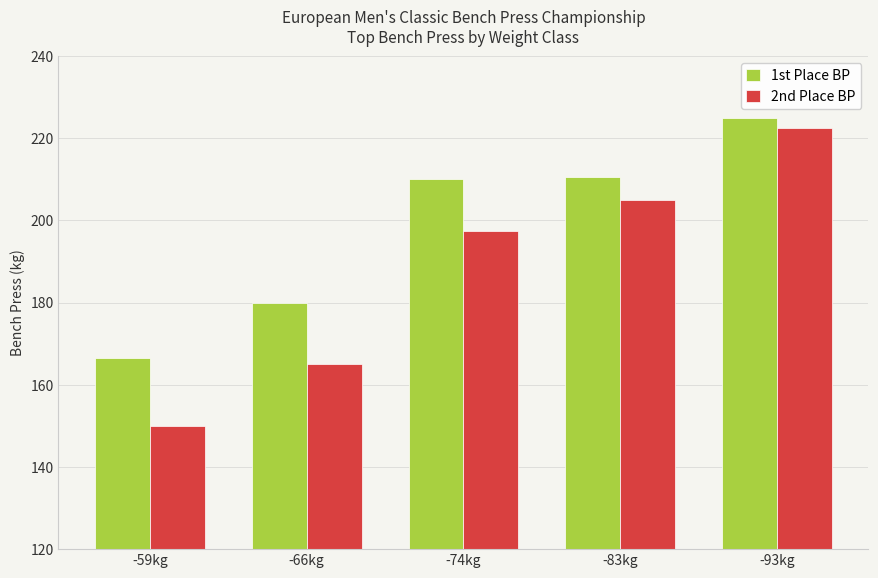

Which series has the largest range (max minus min)?

2nd Place BP